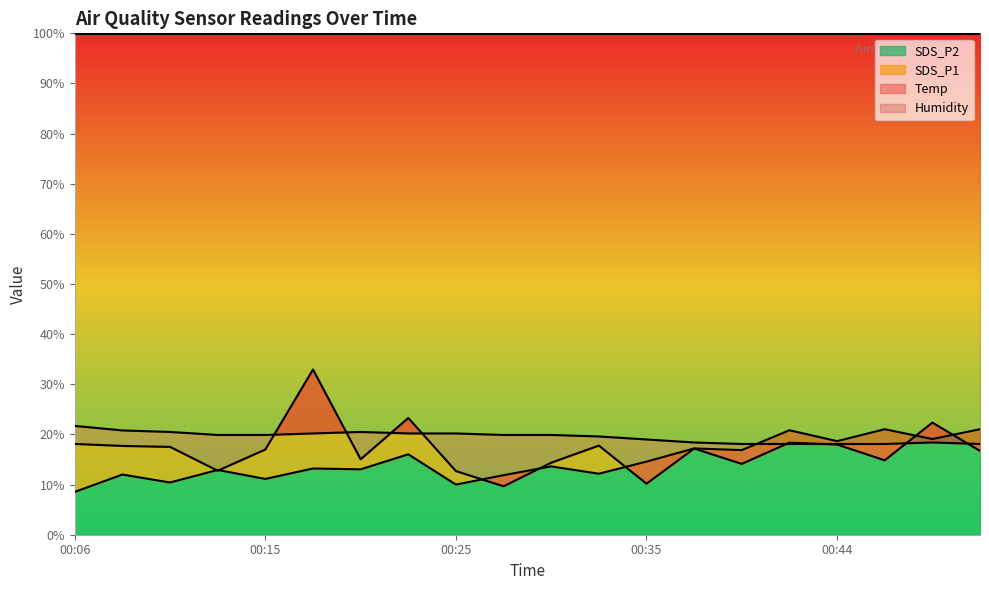

At how many categories does at least one series exceed 27?

1